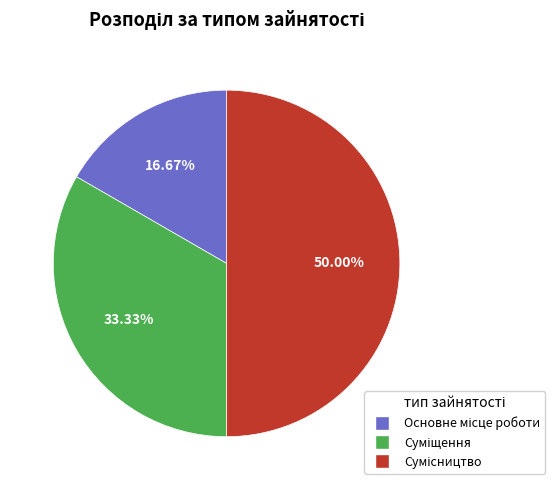

To the nearest percent, what portion does Суміщення represent?

33%